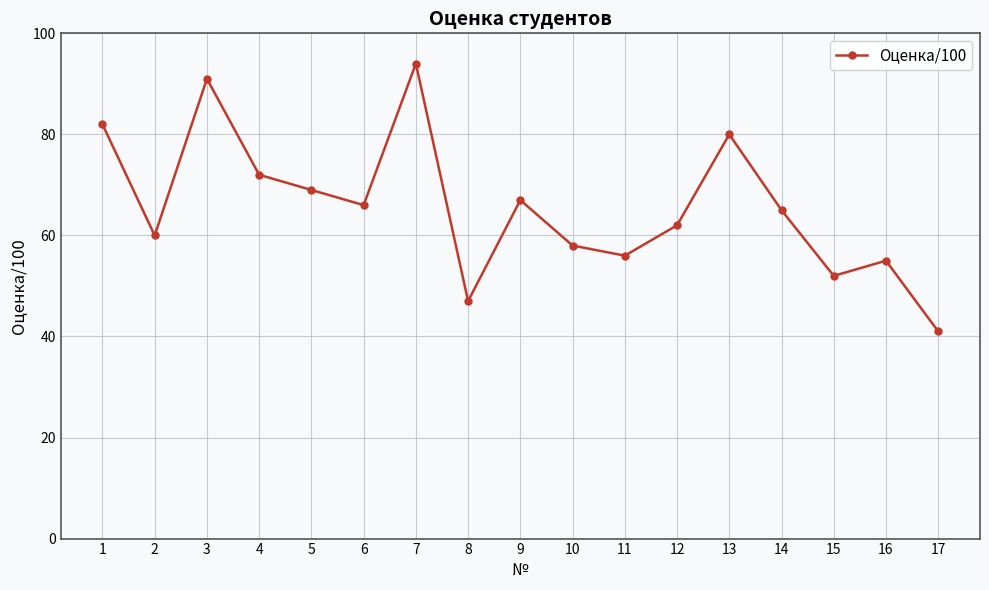

What is the value of the 1st point from the left?

82